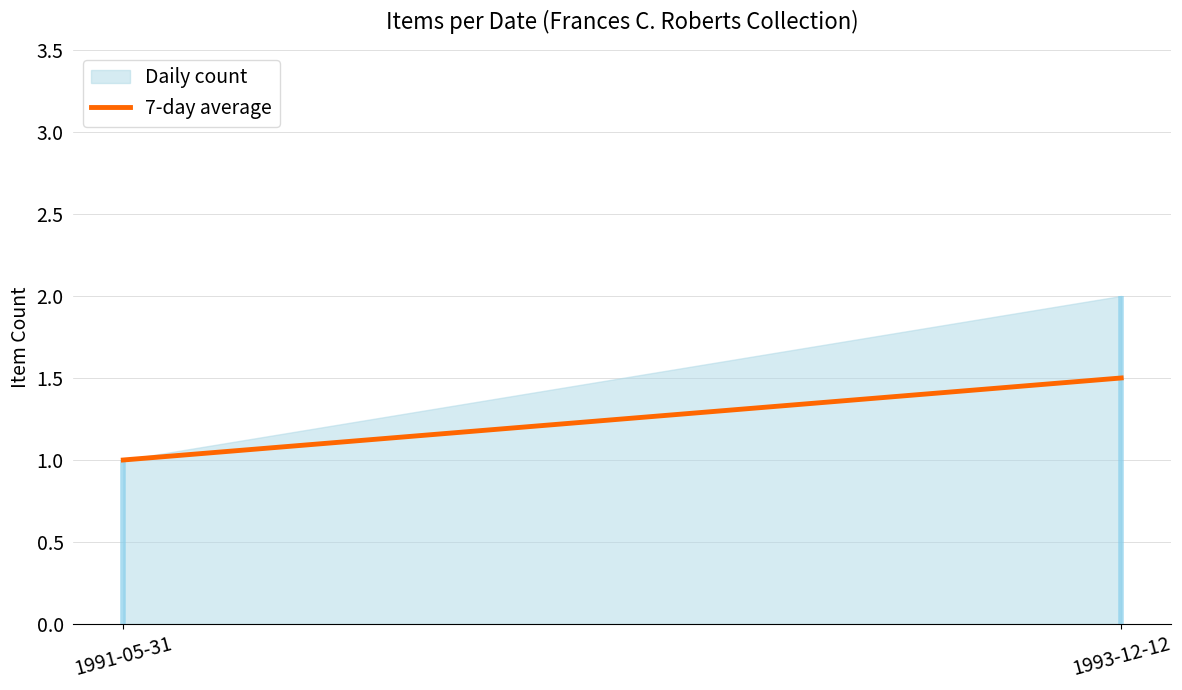

How many data points are above 1?

1